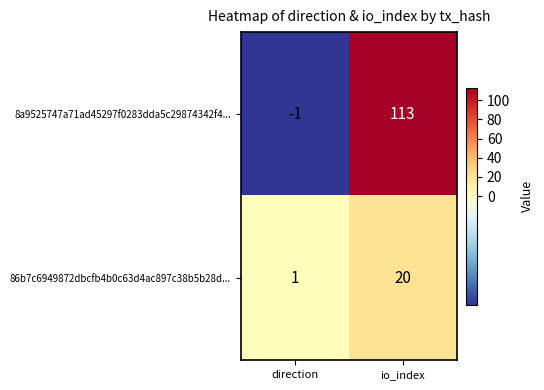

What is the maximum value for 8a9525747a71ad45297f0283dda5c29874342f4...?

113